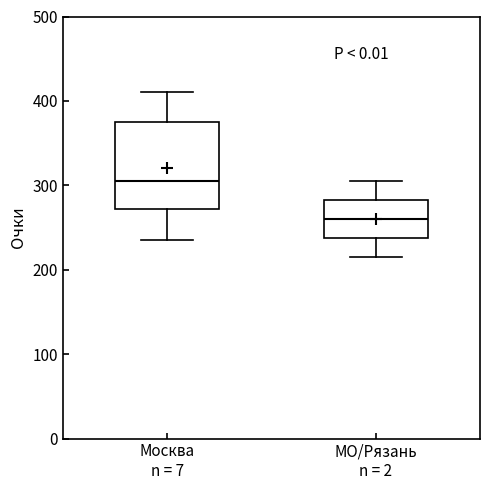

Where does the lower whisker of the box for Москва n = 7 end on the y-axis? The values are not printed on the chart, so give them approximately, as read against the axis.

240